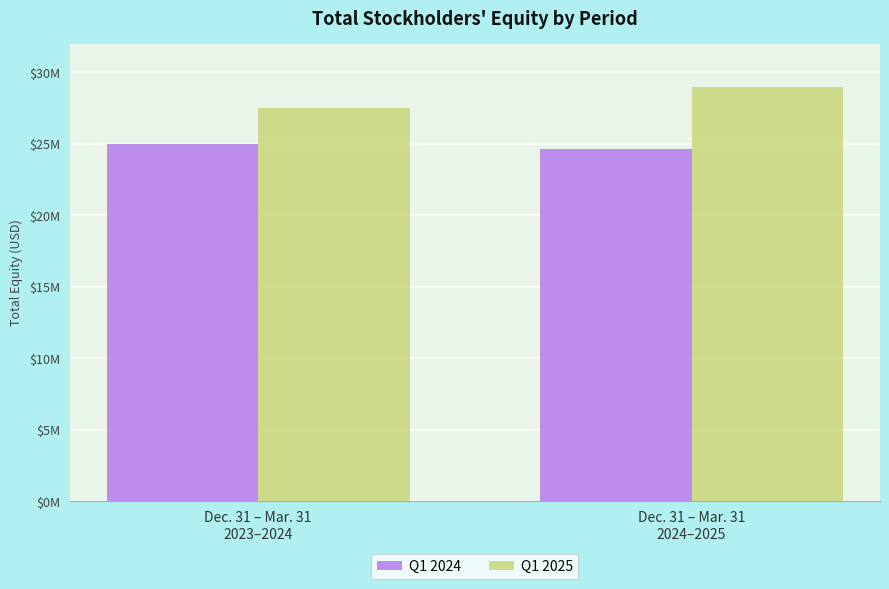

Which category has the highest value across all series?

Dec. 31 – Mar. 31
2024–2025